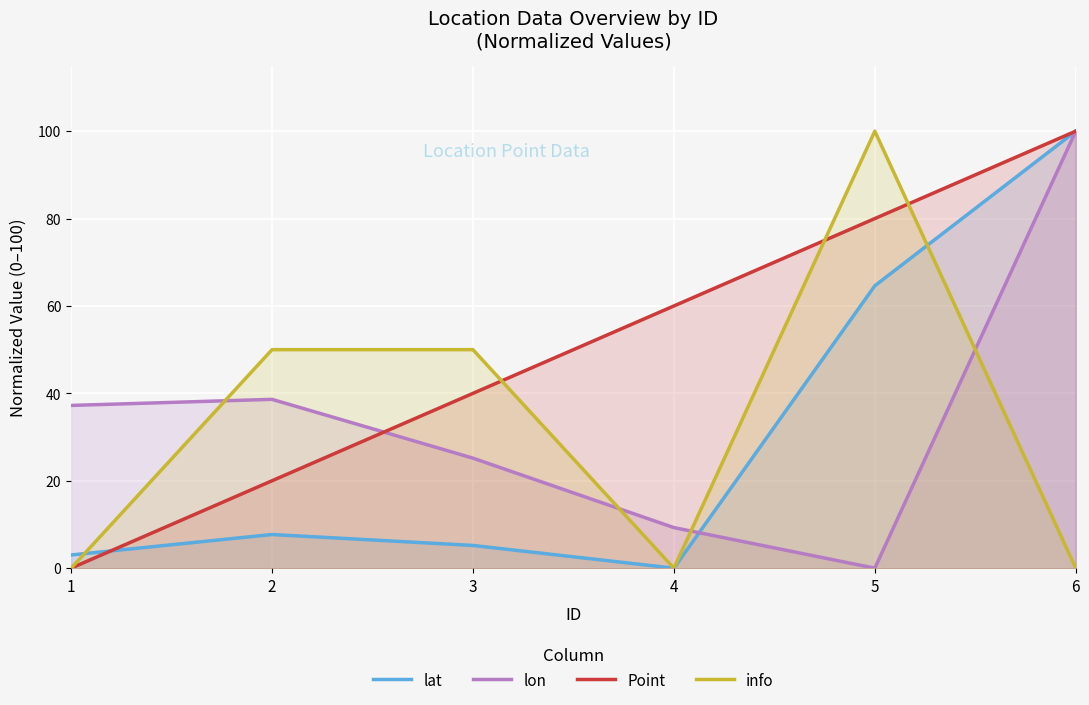

The info series shows -36.5 at 4. True or false?

False